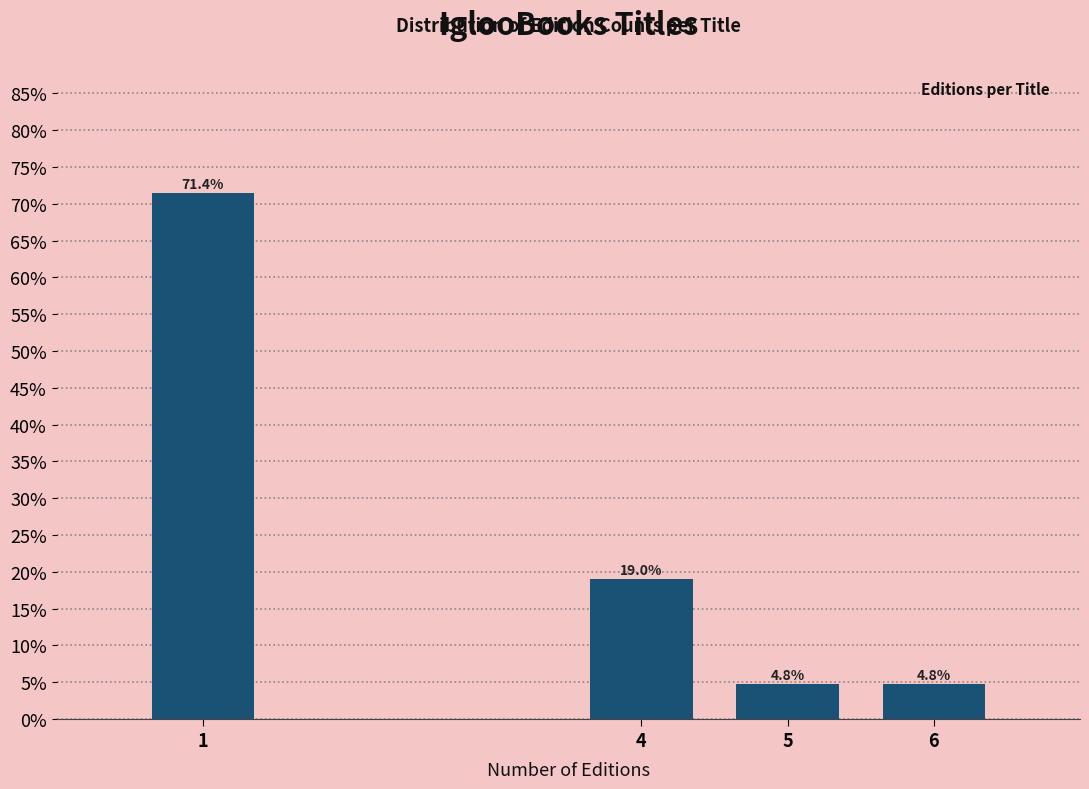

Reading right to left, transcribe all the data shown in this chart.

4.8	4.8	19.0	71.4